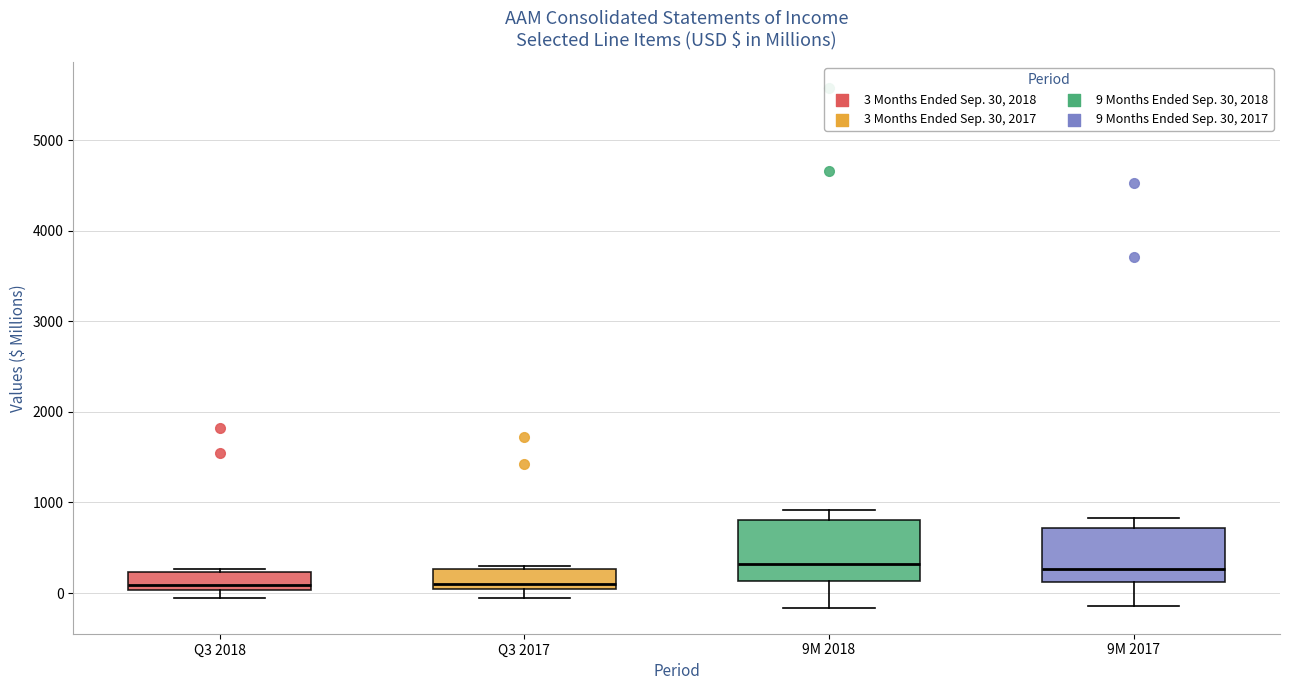

Reading left to right, transcribe this box plot: for each box, give where its median line is, the range the box spans, and where its two whiskers end, as read against the y-axis. The values are not printed on the chart, so give them approximately, as read against the axis.

Q3 2018: median 100, box 0 to 200, whiskers -100 to 300
Q3 2017: median 100, box 0 to 300, whiskers -100 to 300 (just above the box's upper edge)
9M 2018: median 300, box 100 to 800, whiskers -200 to 900
9M 2017: median 300, box 100 to 700, whiskers -100 to 800